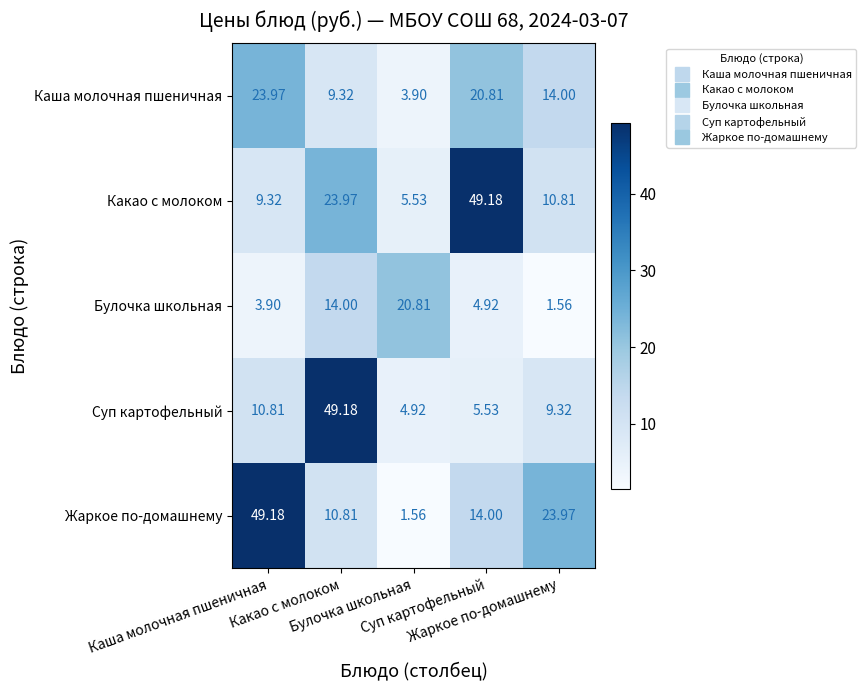

How many series are shown in this chart?

5